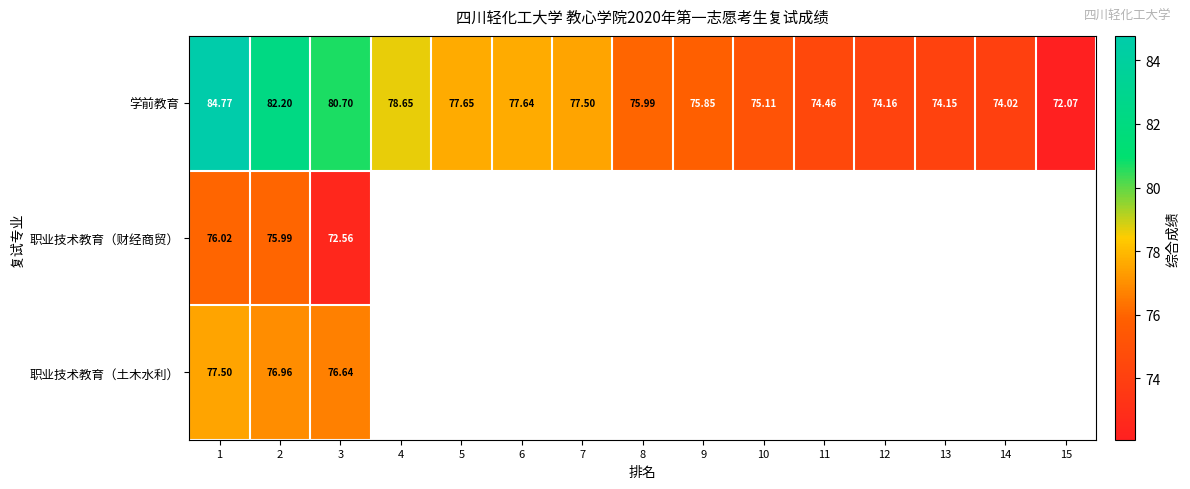

How many data points in 学前教育 are above 75?

10